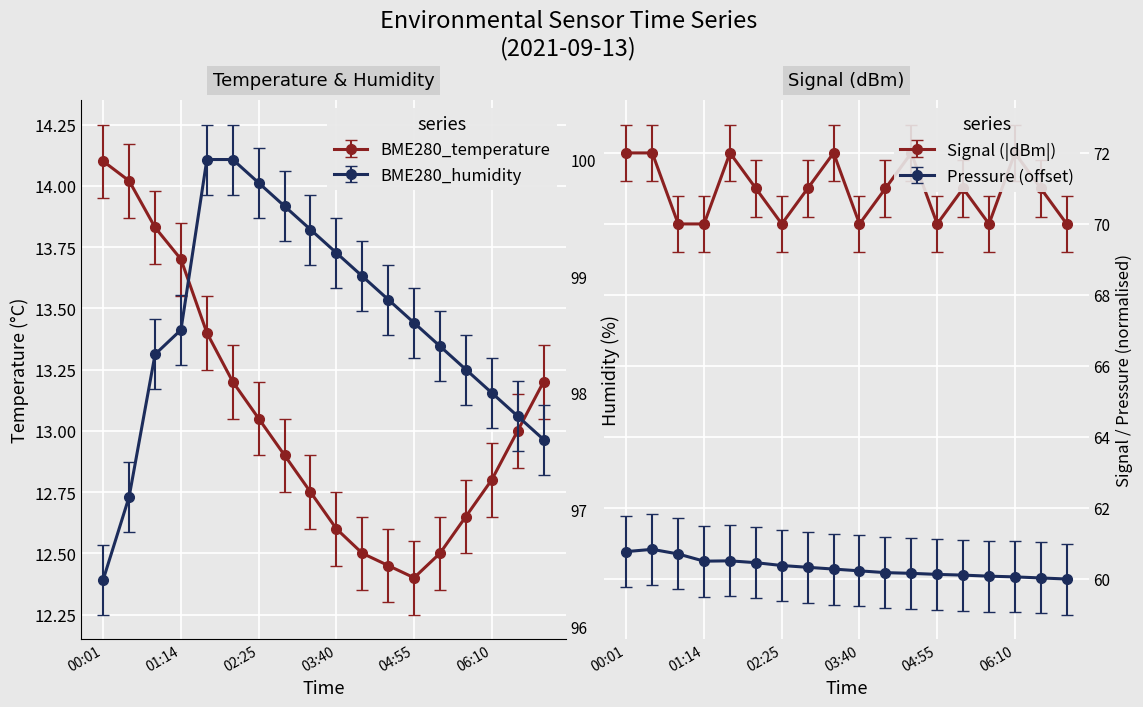

Where does the BME280_temperature series first go above 13?

00:01